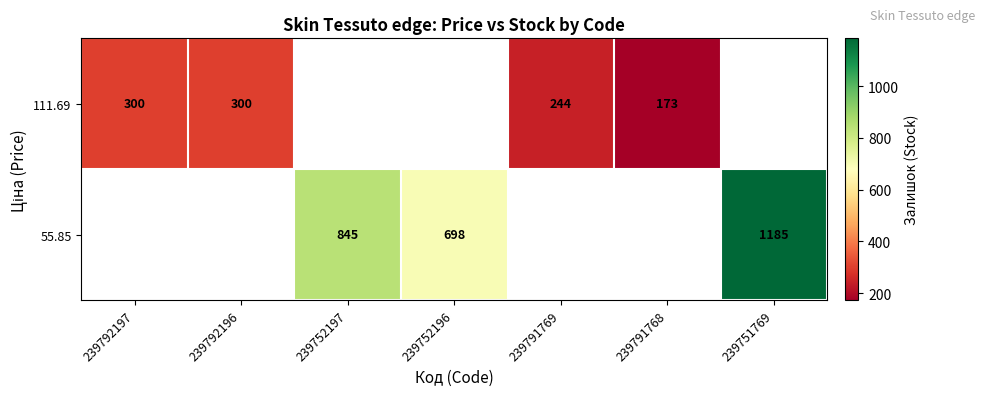

At which label is row_0 closest to 236?

239791769